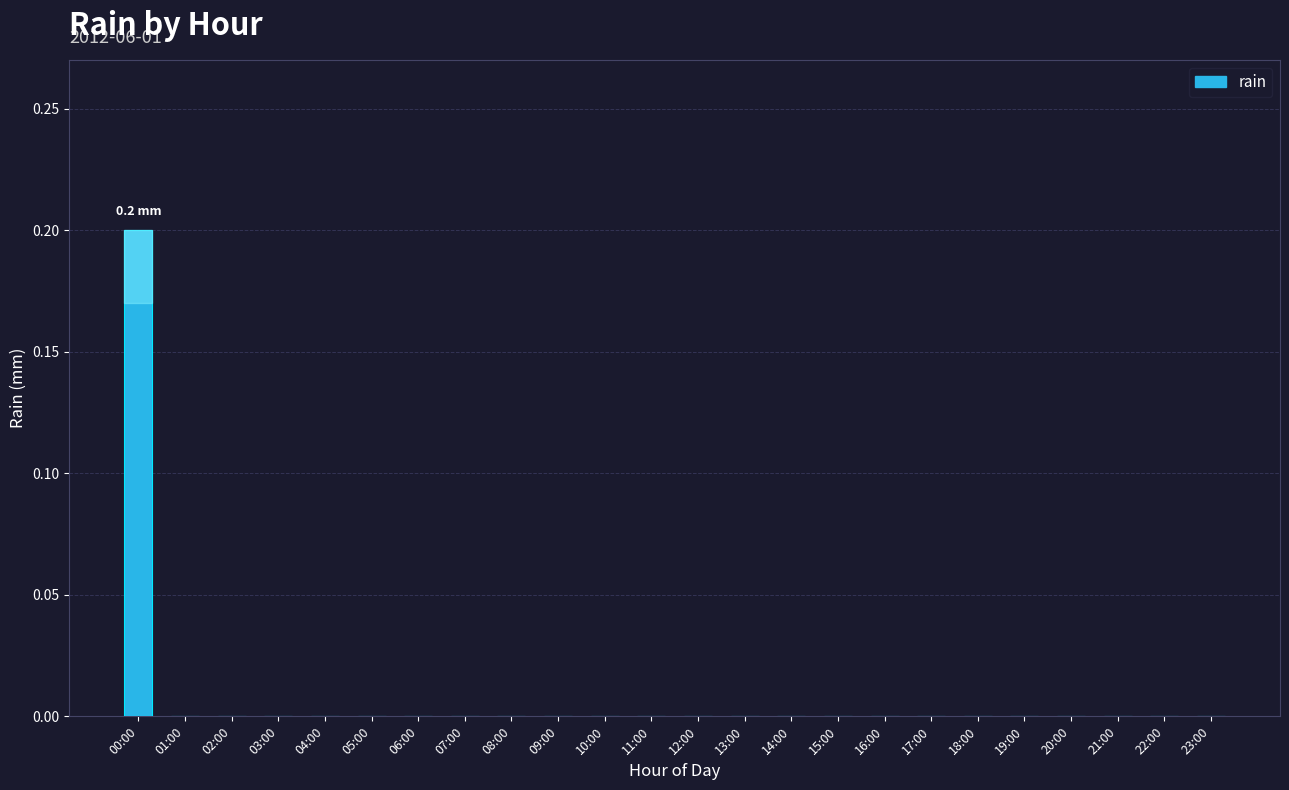

The chart shows a value of -0.1 at 10:00. True or false?

False